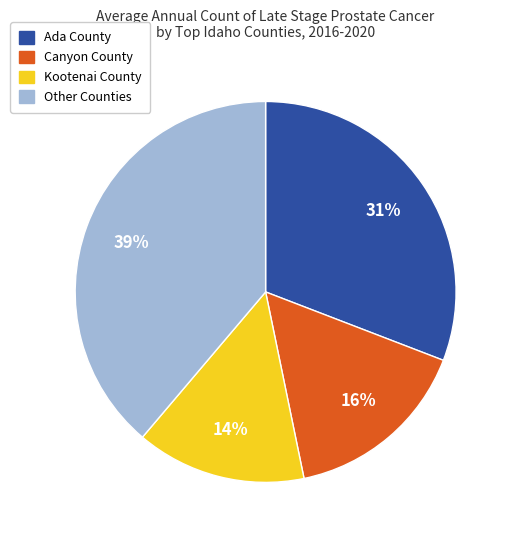

Is there a majority slice in this chart?

No